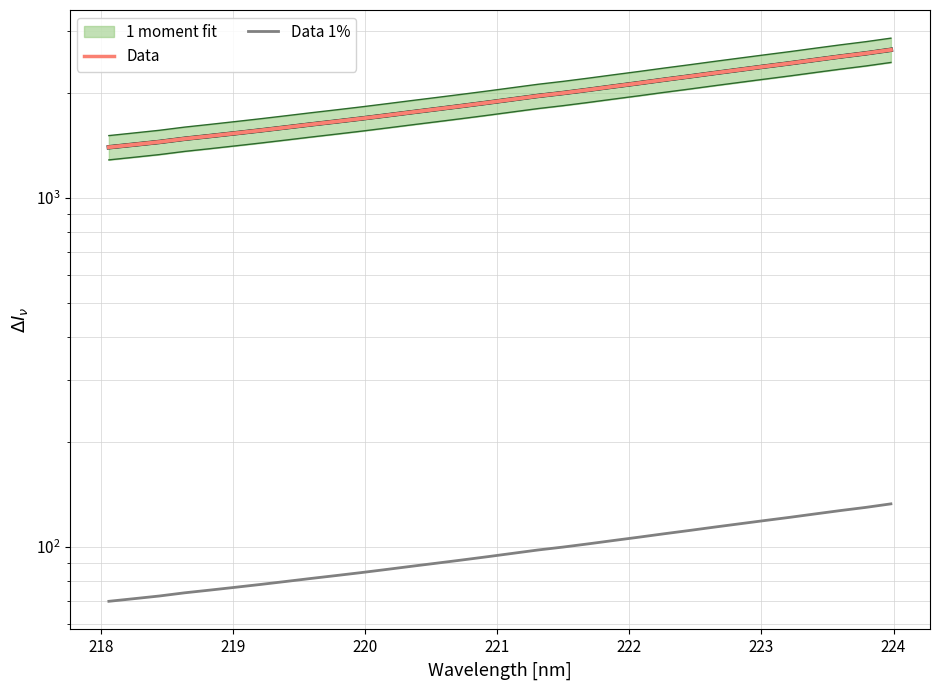

What is the maximum value shown in the chart?

2658.2